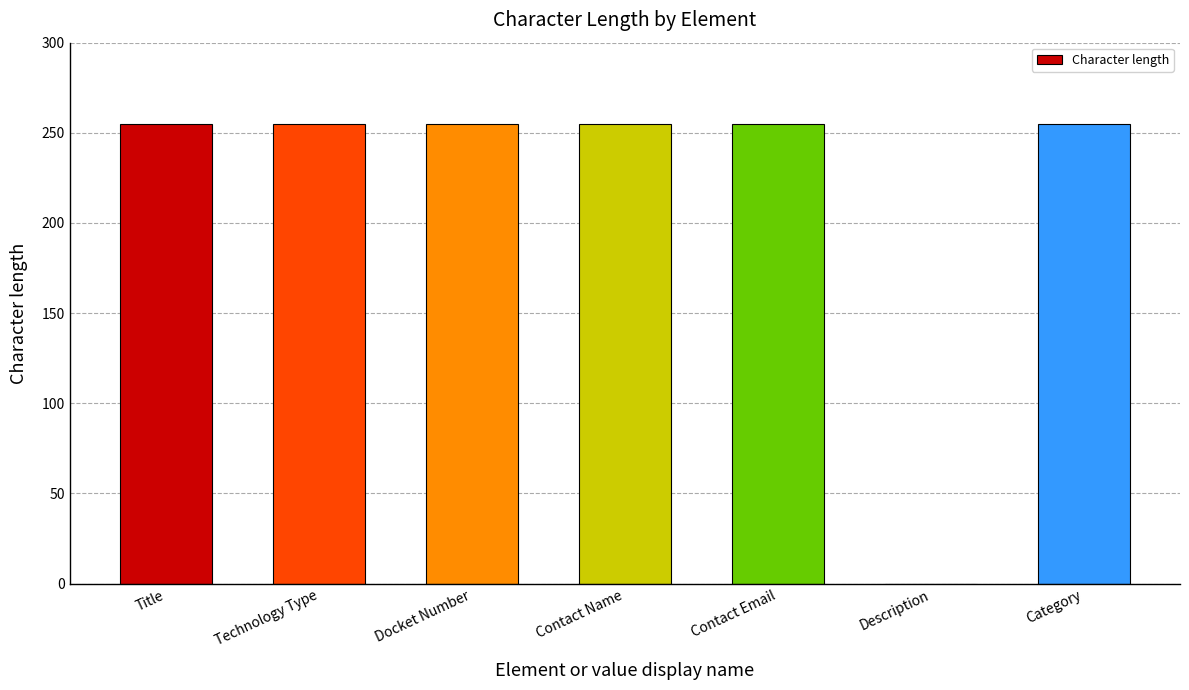

Are the bars horizontal?

No